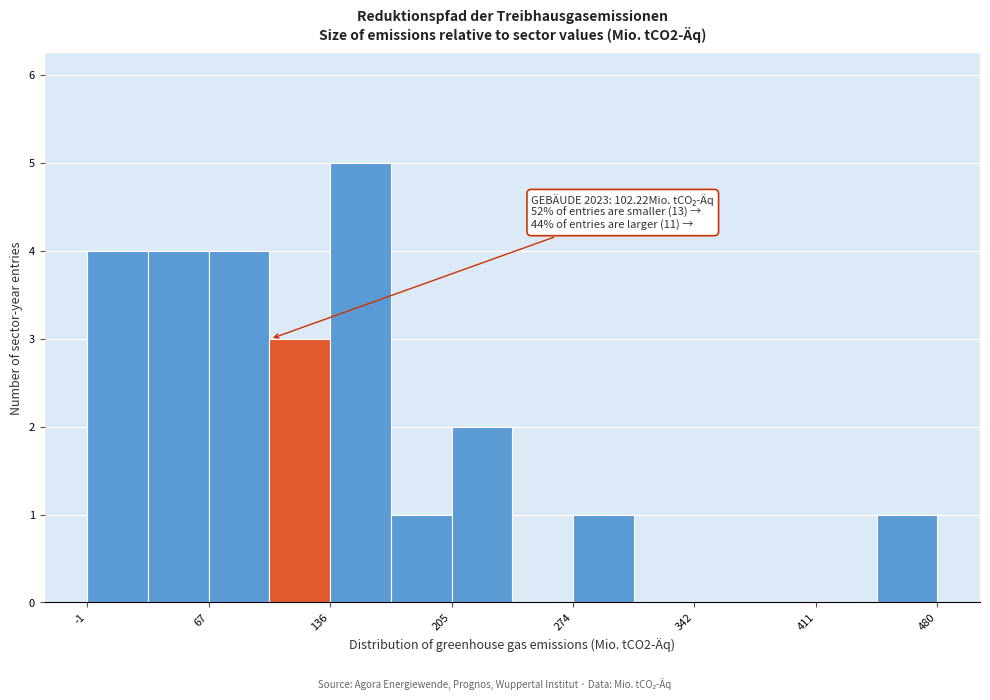

Around what value on the x-axis is the tallest bar? Give the approximate position of its centre, as read against the axis.

150